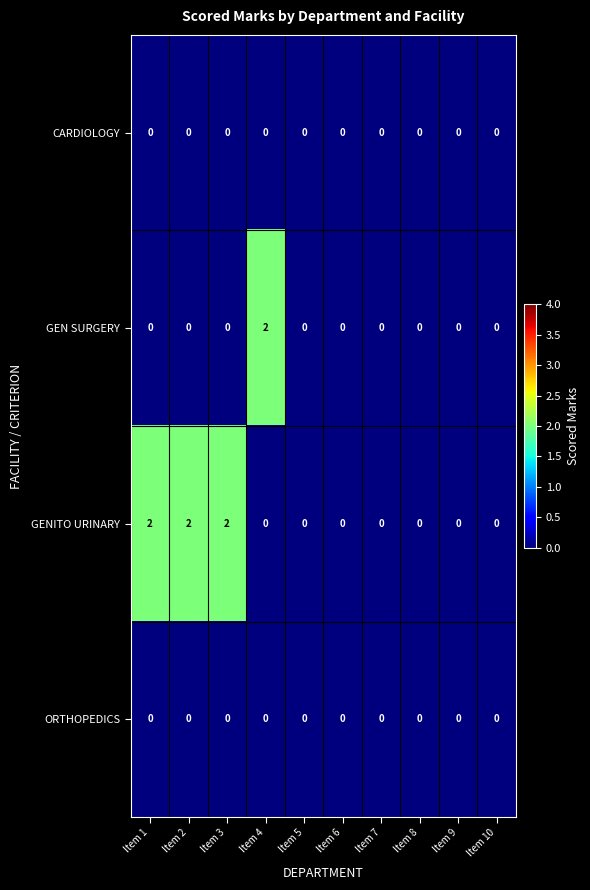

How many series are shown in this chart?

4